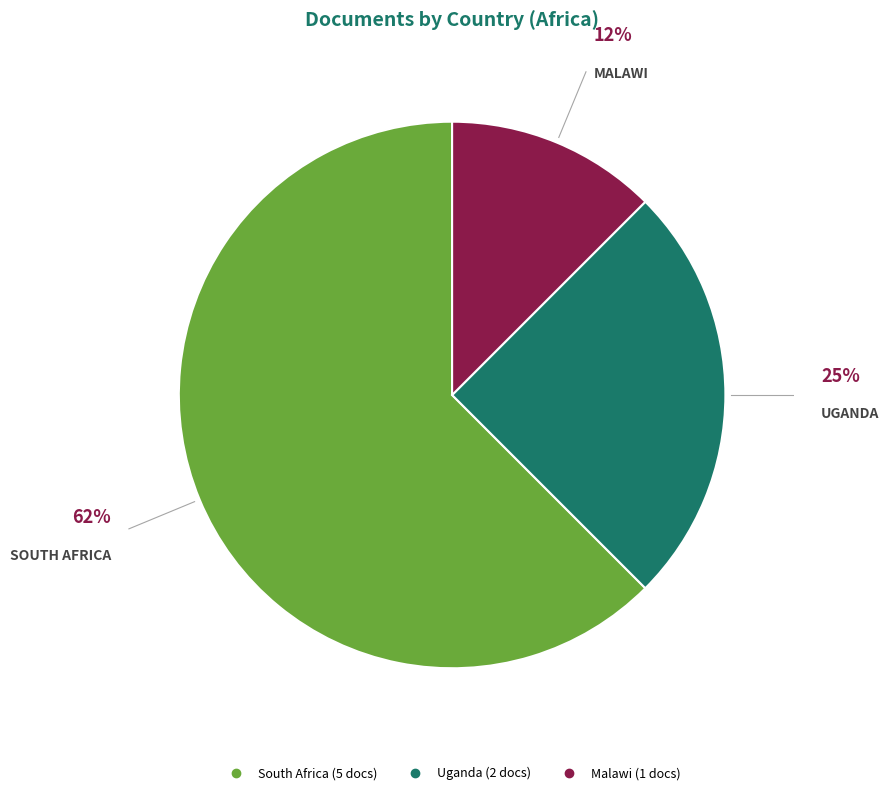

How many segments does this pie chart have?

3